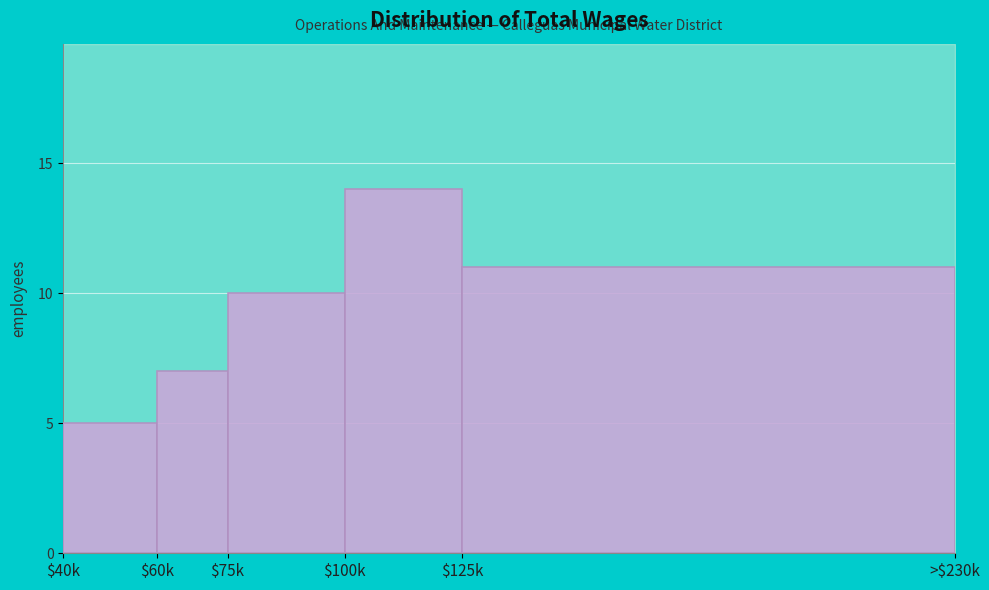

Reading left to right, extract all data points from this chart.

5	7	10	14	11